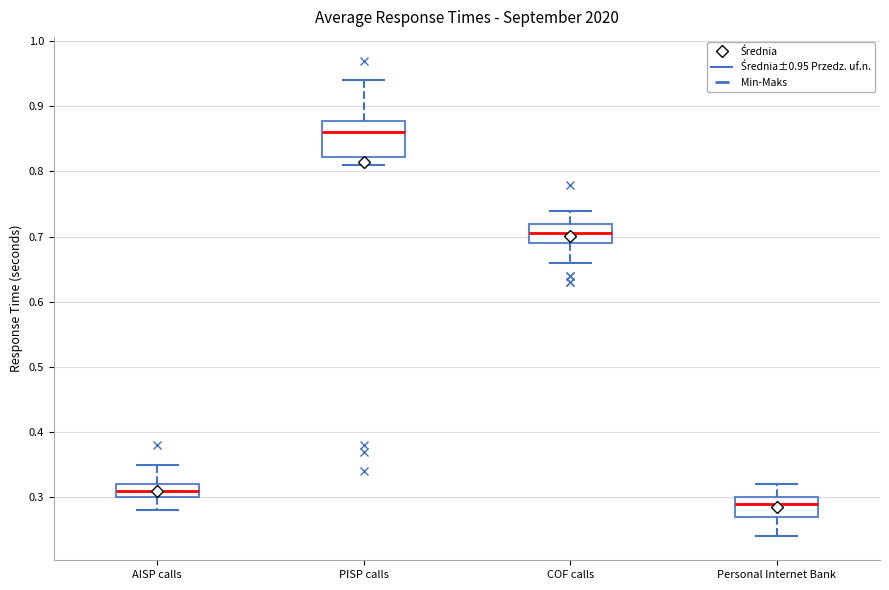

Reading left to right, read every box against the y-axis: the position of its median line, the range the box covers, and the ends of its whiskers. The values are not printed on the chart, so give them approximately, as read against the axis.

AISP calls: median 0.31, box 0.30 to 0.32, whiskers 0.28 to 0.35
PISP calls: median 0.86, box 0.82 to 0.88, whiskers 0.81 to 0.94
COF calls: median 0.71, box 0.69 to 0.72, whiskers 0.66 to 0.74
Personal Internet Bank: median 0.29, box 0.27 to 0.30, whiskers 0.24 to 0.32